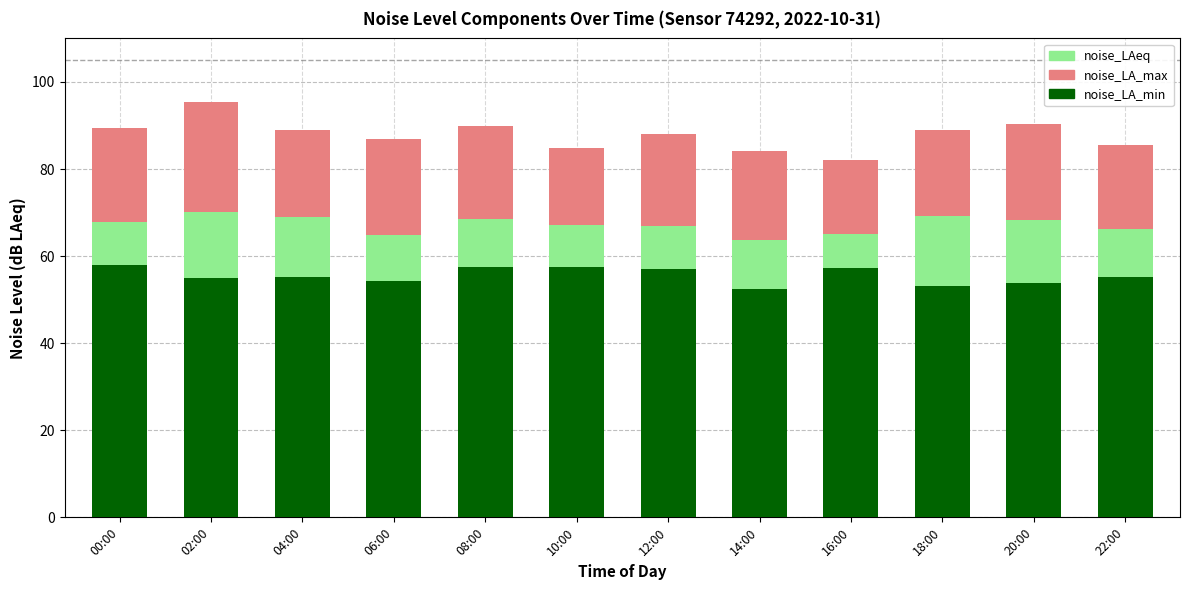

True or false: noise_LA_min has a value of 27.8 at 06:00.

False